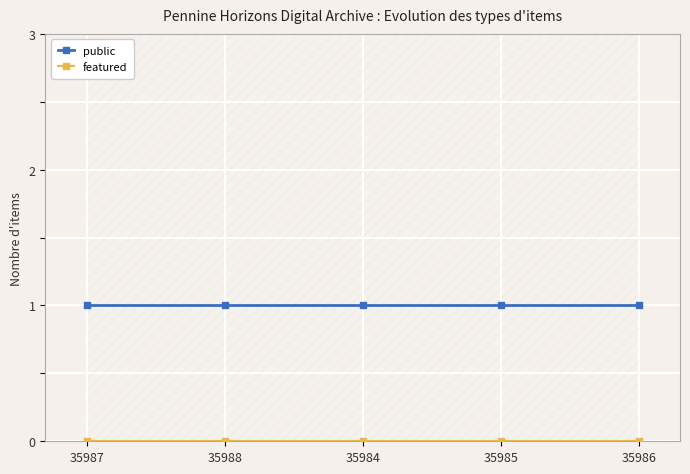

Which series has the largest total across all categories?

public